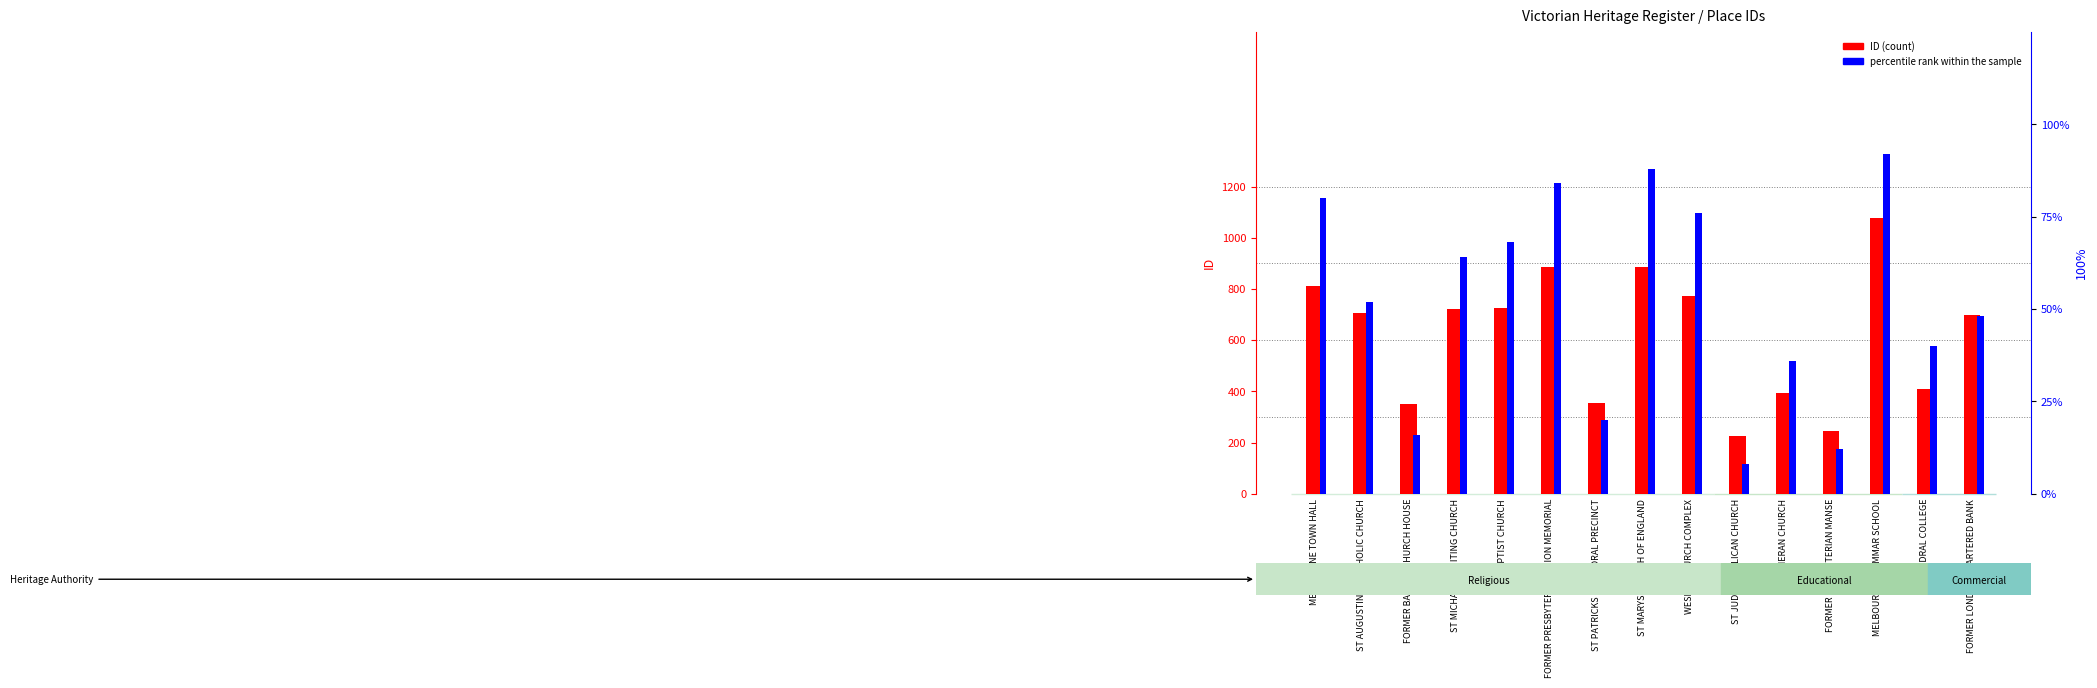

Is it true that percentile rank within the sample equals 13 at FORMER LONDON CHARTERED BANK?

False